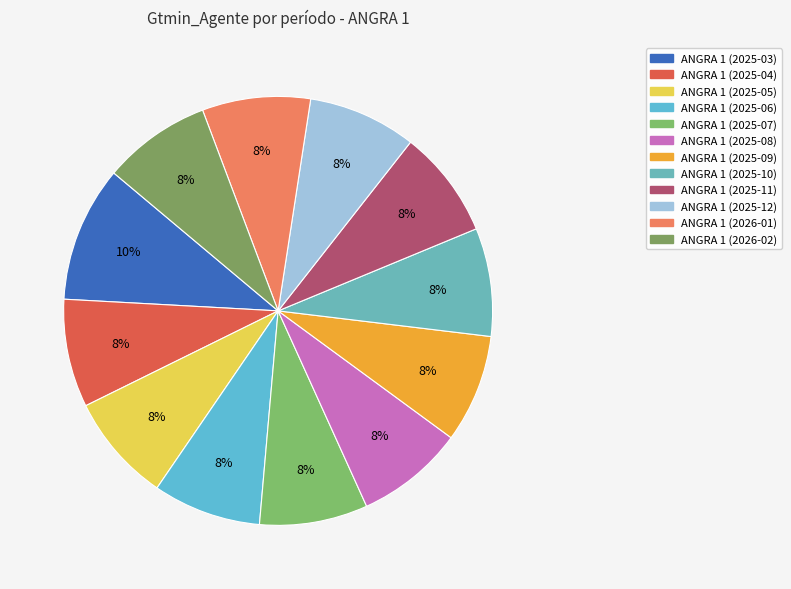

Approximately how many times larger is the value at ANGRA 1 (2025-04) compared to ANGRA 1 (2026-01)?

1.0